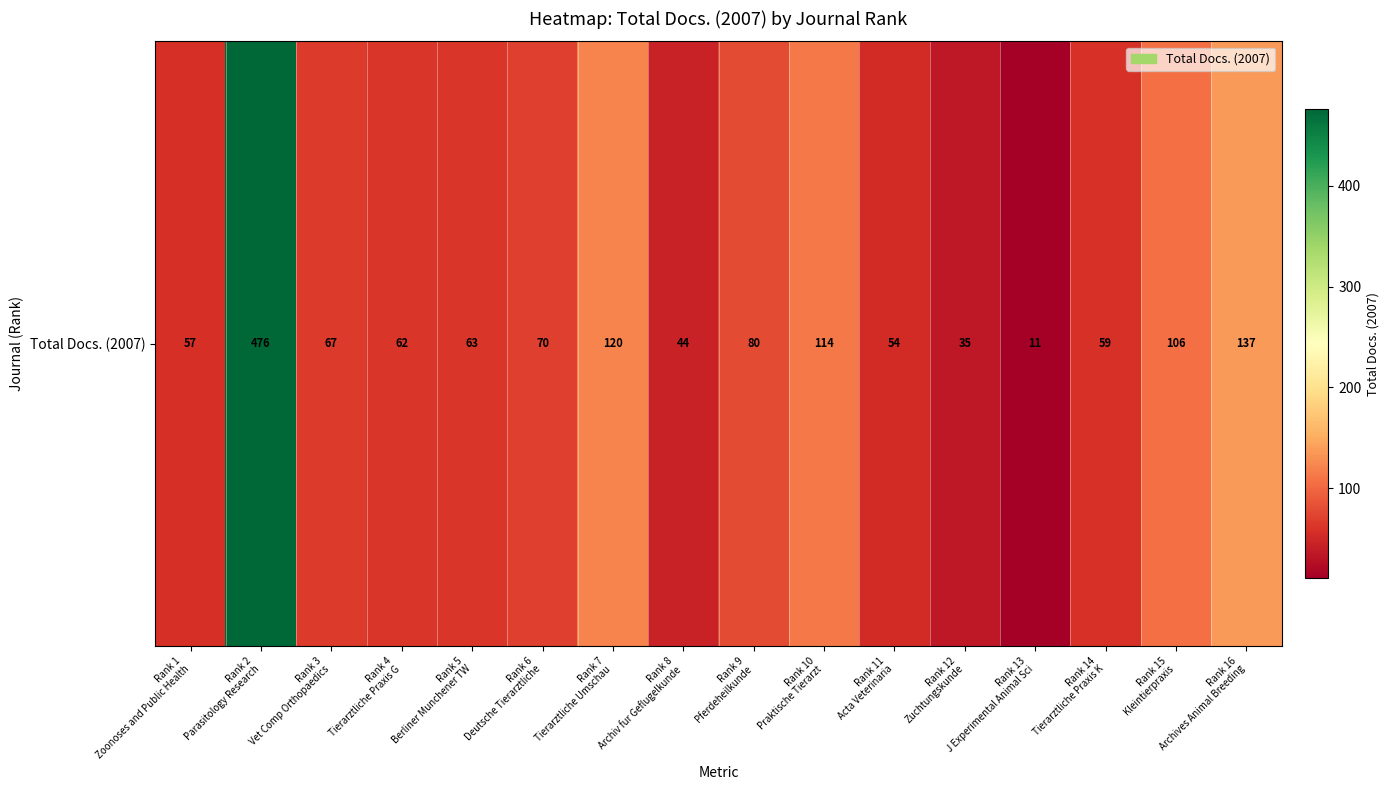

How many values exceed 67?

7